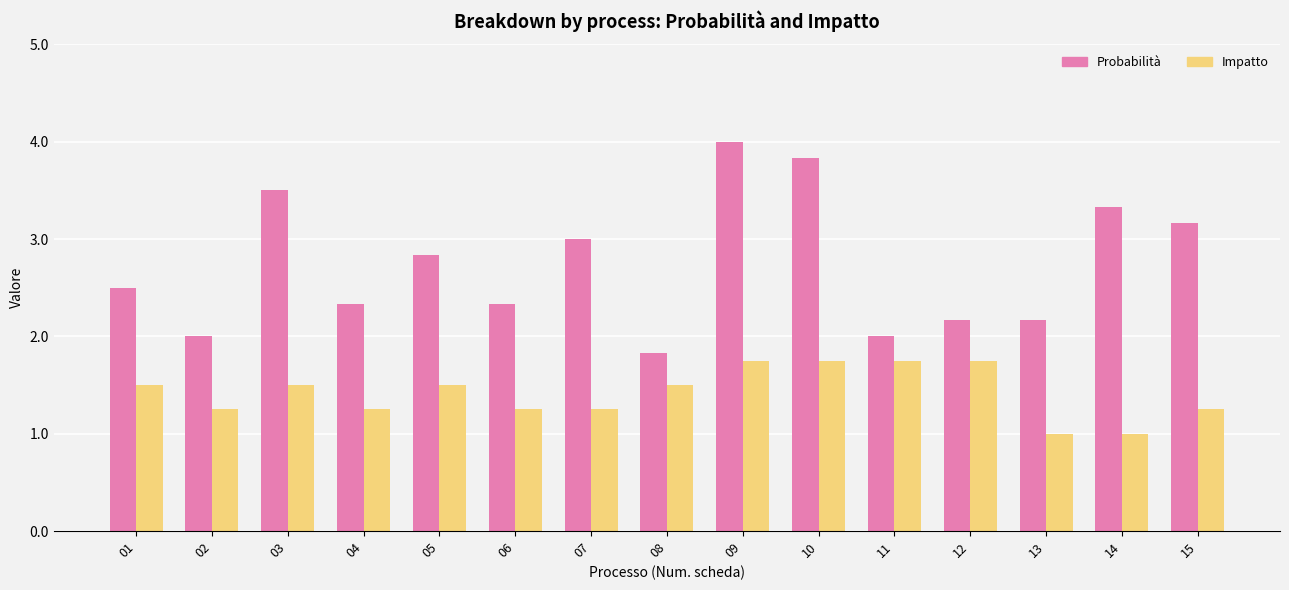

Count the number of data series in this chart.

2